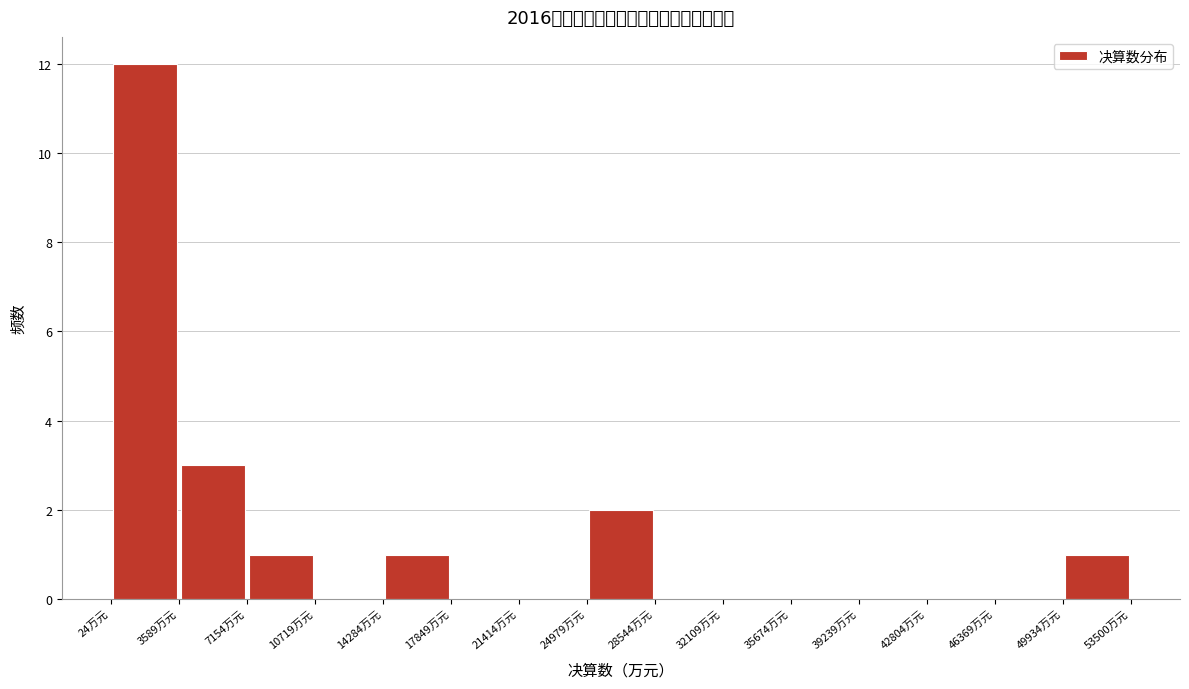

Reading left to right, transcribe this chart: for each bar, give the range it covers on the x-axis and its height. Neither the bar edges nor the heights are printed on the chart, so give them approximately, as read against the axes.

0 to 3500: 12
3500 to 7000: 3
7000 to 10500: 1
10500 to 14500: 0
14500 to 18000: 1
18000 to 21500: 0
21500 to 25000: 0
25000 to 28500: 2
28500 to 32000: 0
32000 to 35500: 0
35500 to 39000: 0
39000 to 43000: 0
43000 to 46500: 0
46500 to 50000: 0
50000 to 53500: 1